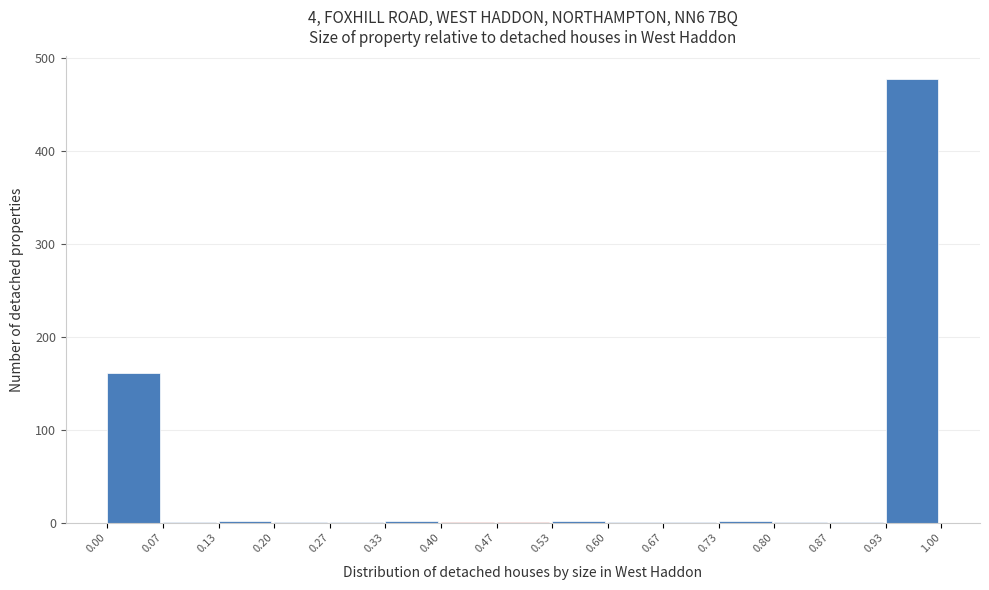

Reading left to right, transcribe this chart: for each bar, give the range it covers on the x-axis and its height. The values are not printed on the chart, so give them approximately, as read against the axis.

0.00 to 0.07: 160
0.07 to 0.13: under 10
0.13 to 0.20: under 10
0.20 to 0.27: under 10
0.27 to 0.33: under 10
0.33 to 0.40: under 10
0.40 to 0.47: under 10
0.47 to 0.53: under 10
0.53 to 0.60: under 10
0.60 to 0.67: under 10
0.67 to 0.73: under 10
0.73 to 0.80: under 10
0.80 to 0.87: under 10
0.87 to 0.93: under 10
0.93 to 1.00: 480